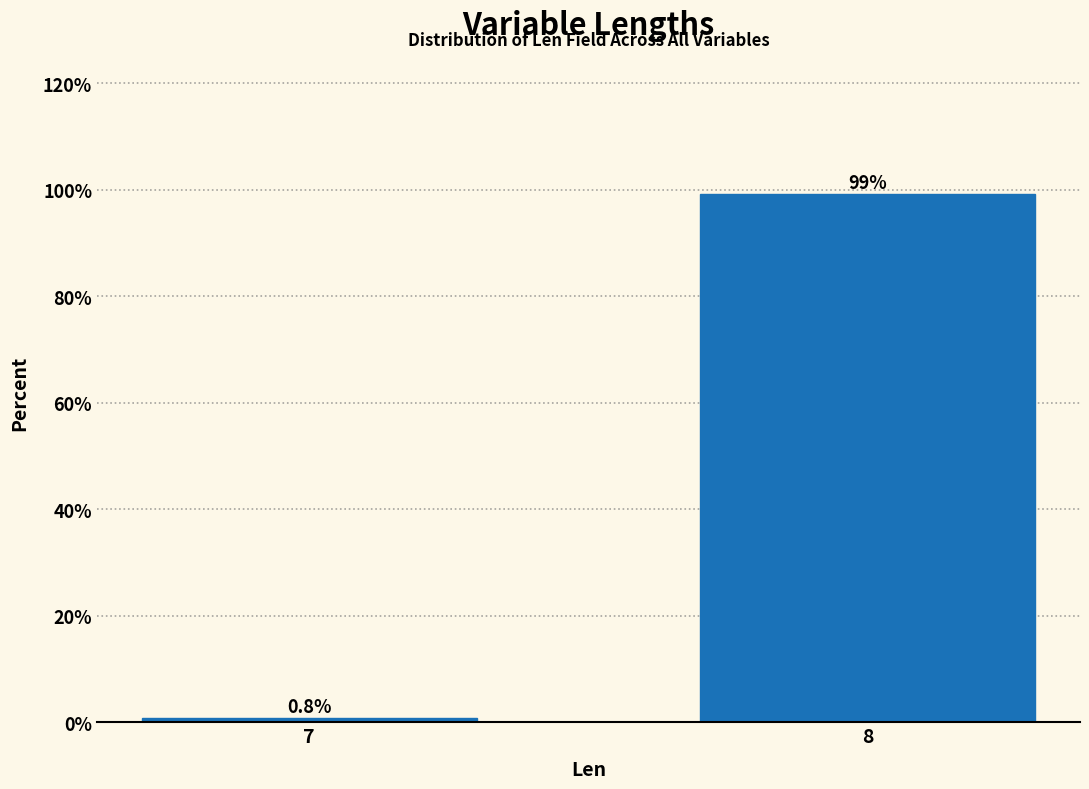

Reading left to right, list all the values displayed in this chart.

7=0.8	8=99.2